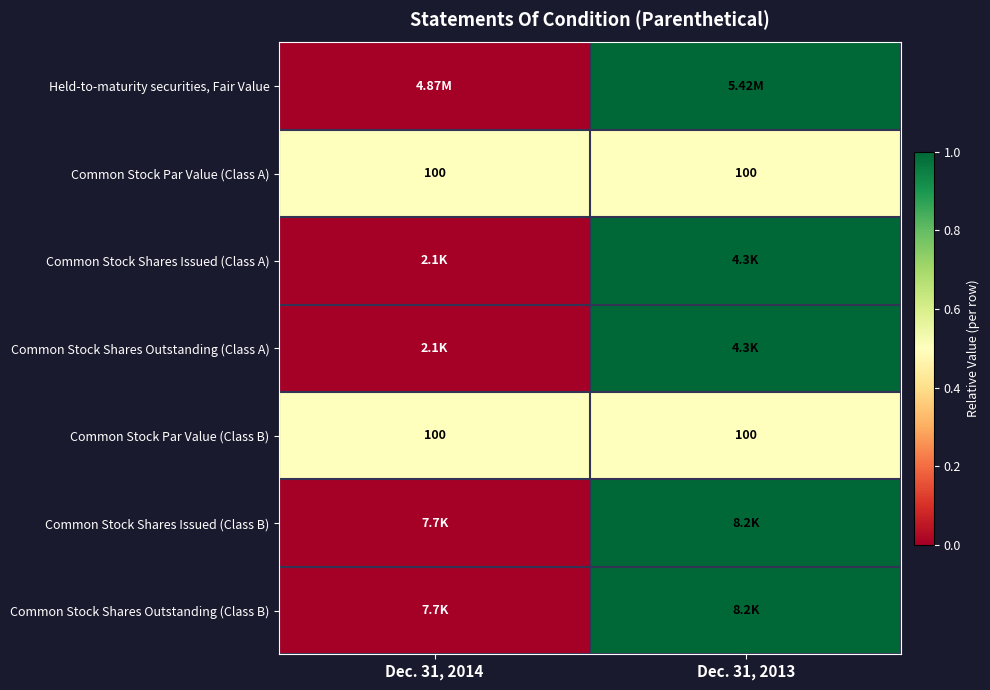

What is the average value of the Common Stock Par Value (Class A) series?

100